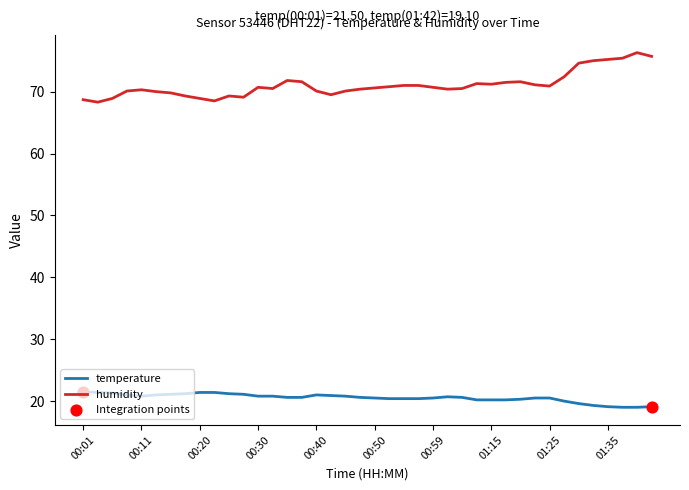

Which series has the largest total across all categories?

humidity